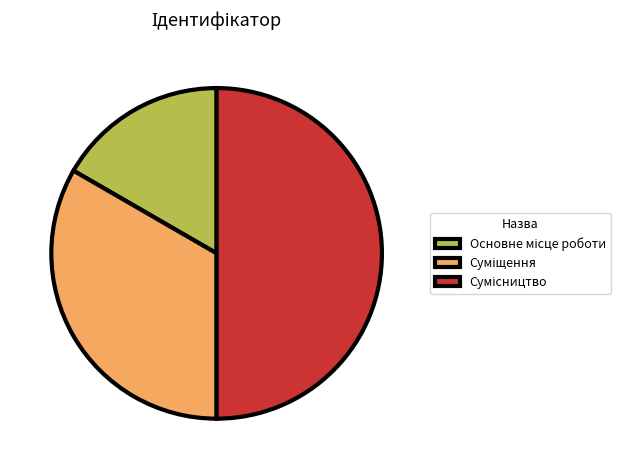

Count the number of slices in the pie.

3